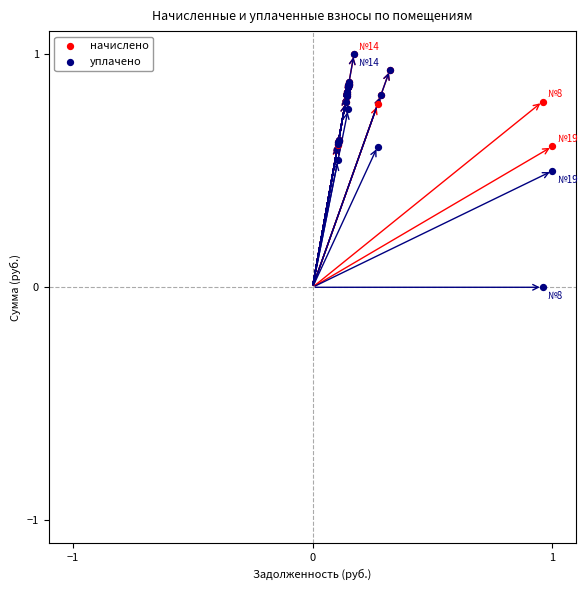

What are all the series names shown in the legend?

начислено, уплачено